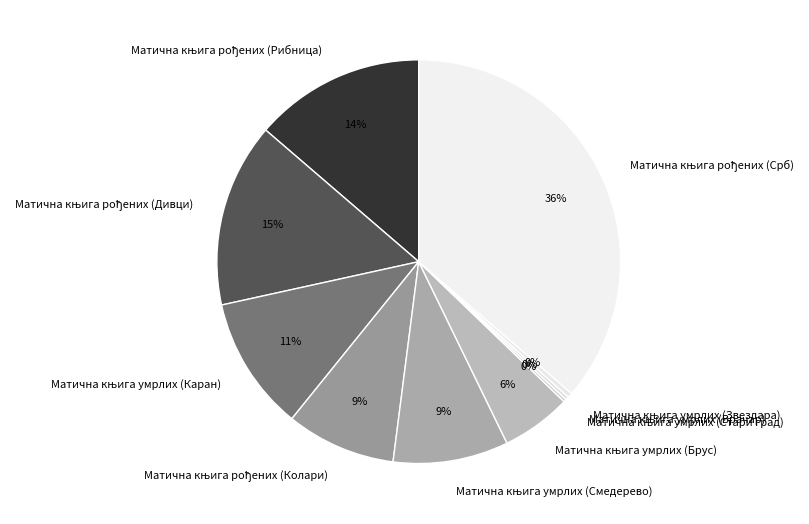

To the nearest percent, what is the difference between the largest and smallest slice percentages?

36%